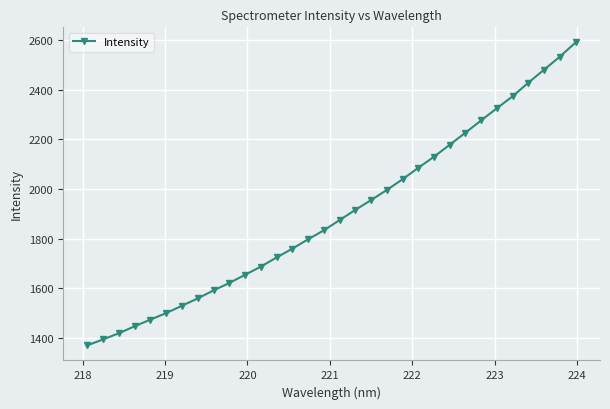

What is the greatest value displayed?

2589.6